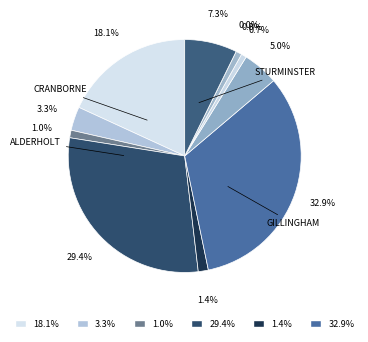

What is the smallest slice in the pie chart?

Wimborne Minster